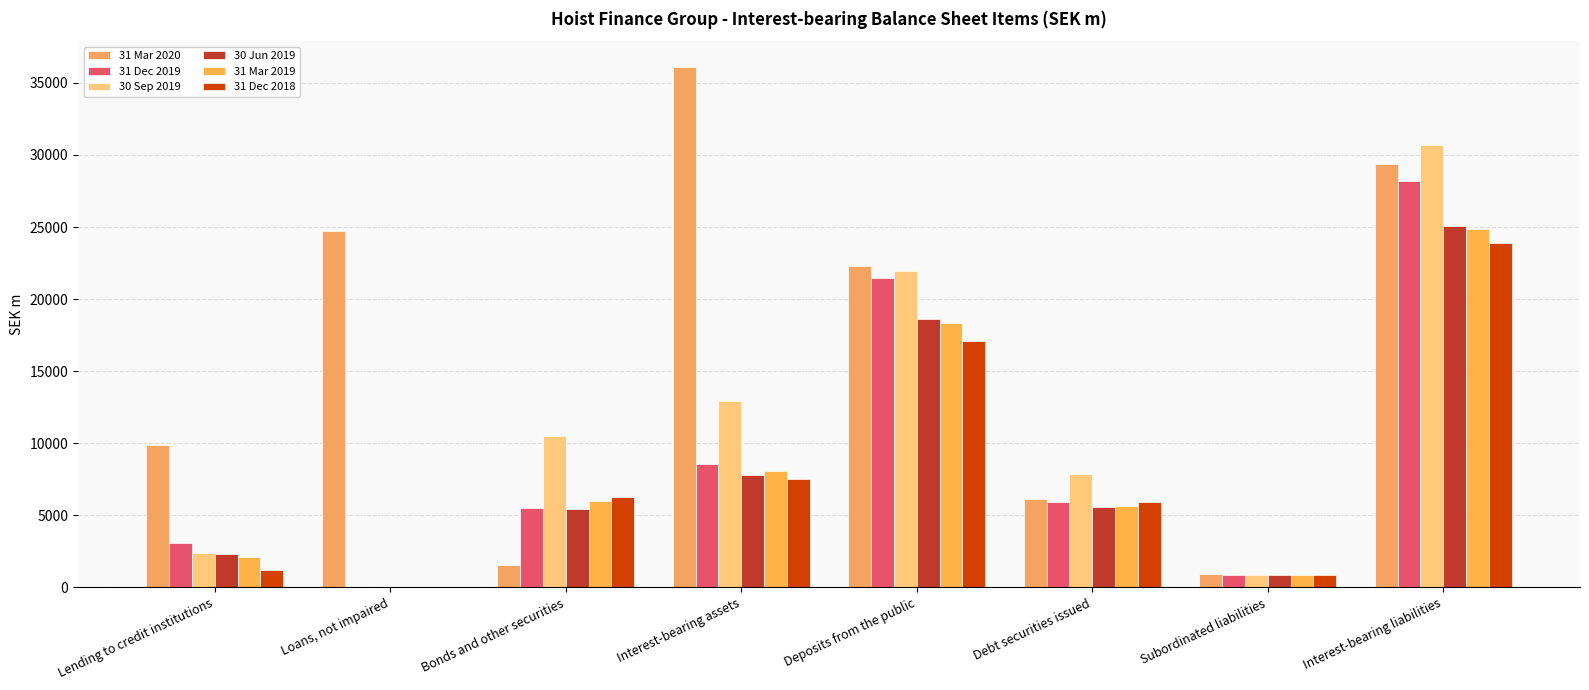

What are all the series names shown in the legend?

31 Mar 2020, 31 Dec 2019, 30 Sep 2019, 30 Jun 2019, 31 Mar 2019, 31 Dec 2018